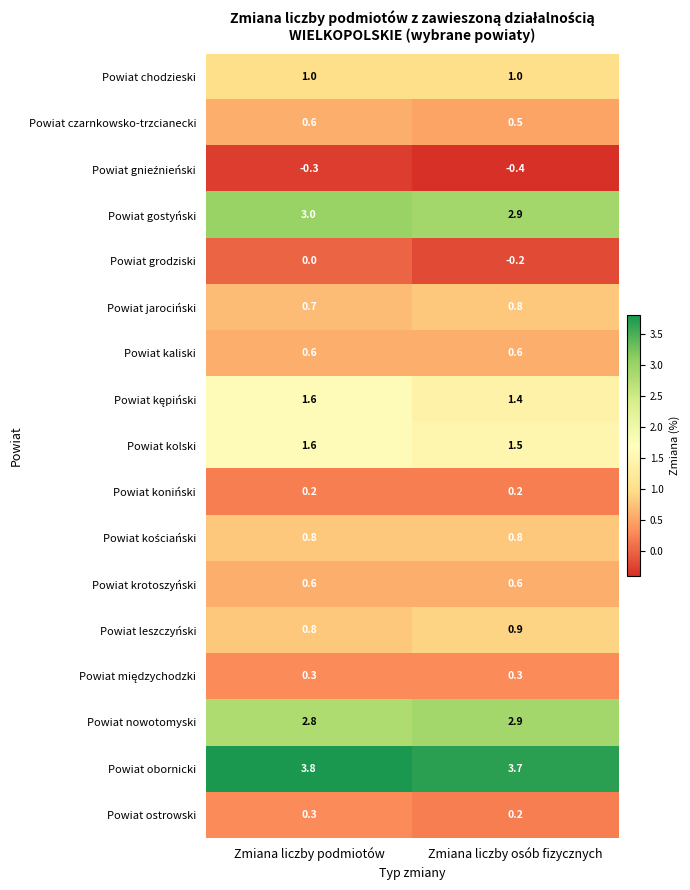

What is the sum of the Powiat gostyński values at Zmiana liczby podmiotów and Zmiana liczby osób fizycznych?

5.9